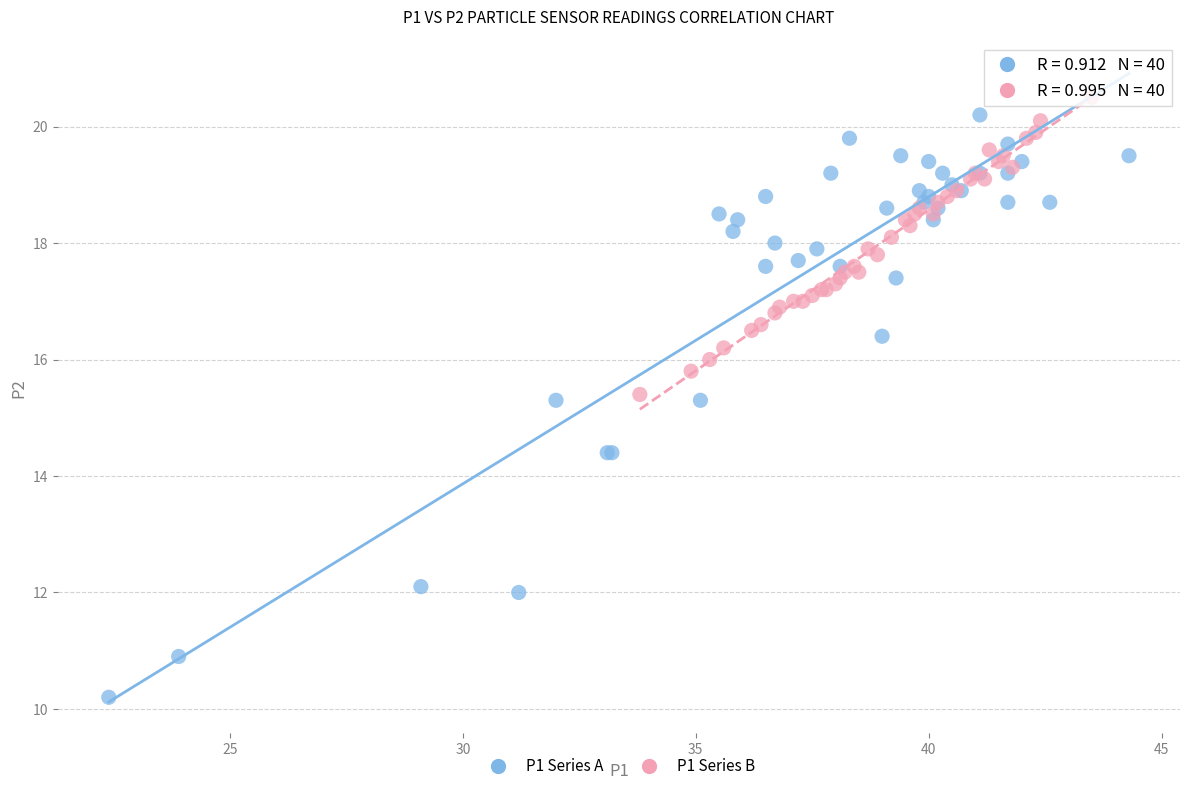

Which series reaches the minimum Y coordinate?

P1 Series A